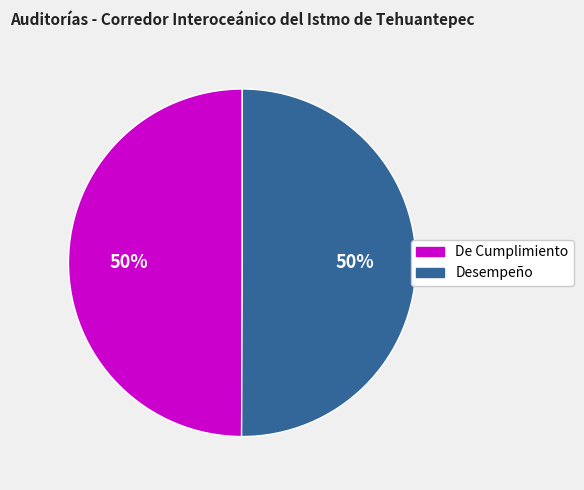

Combined, do De Cumplimiento and Desempeño account for over 50%?

Yes